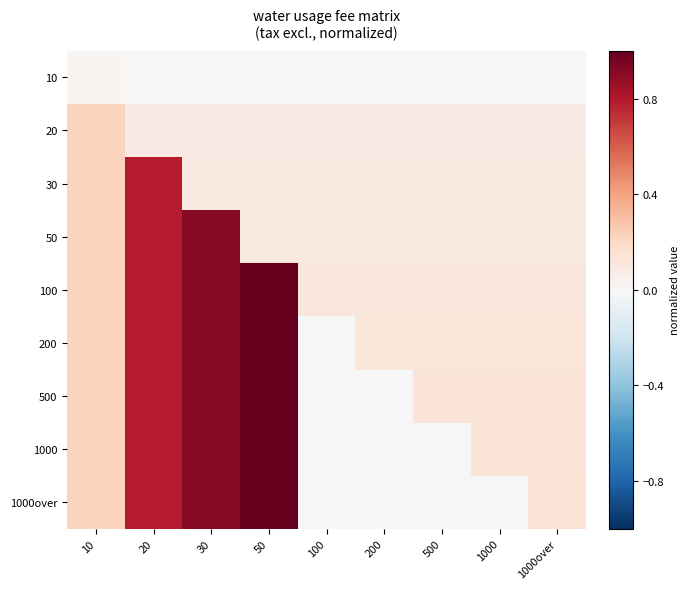

Count the number of categories in the chart.

9